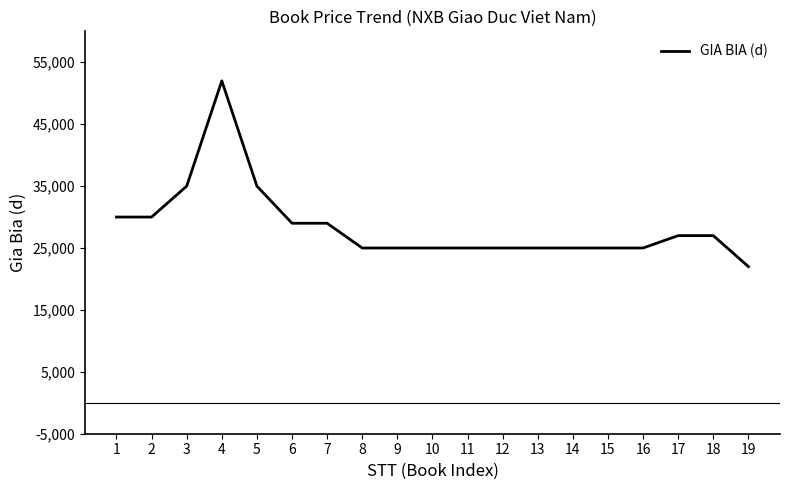

Reading left to right, what are all the values shown in this chart?

30000	30000	35000	52000	35000	29000	29000	25000	25000	25000	25000	25000	25000	25000	25000	25000	27000	27000	22000